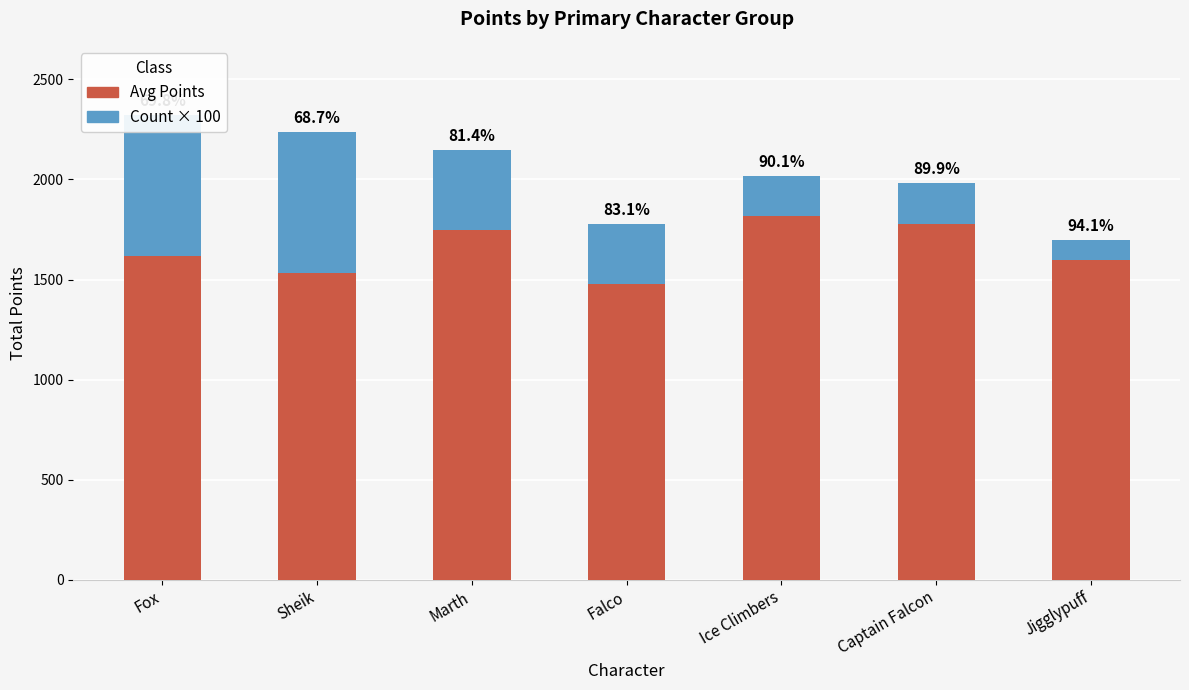

True or false: Avg Points has a value of 1620 at Fox.

True